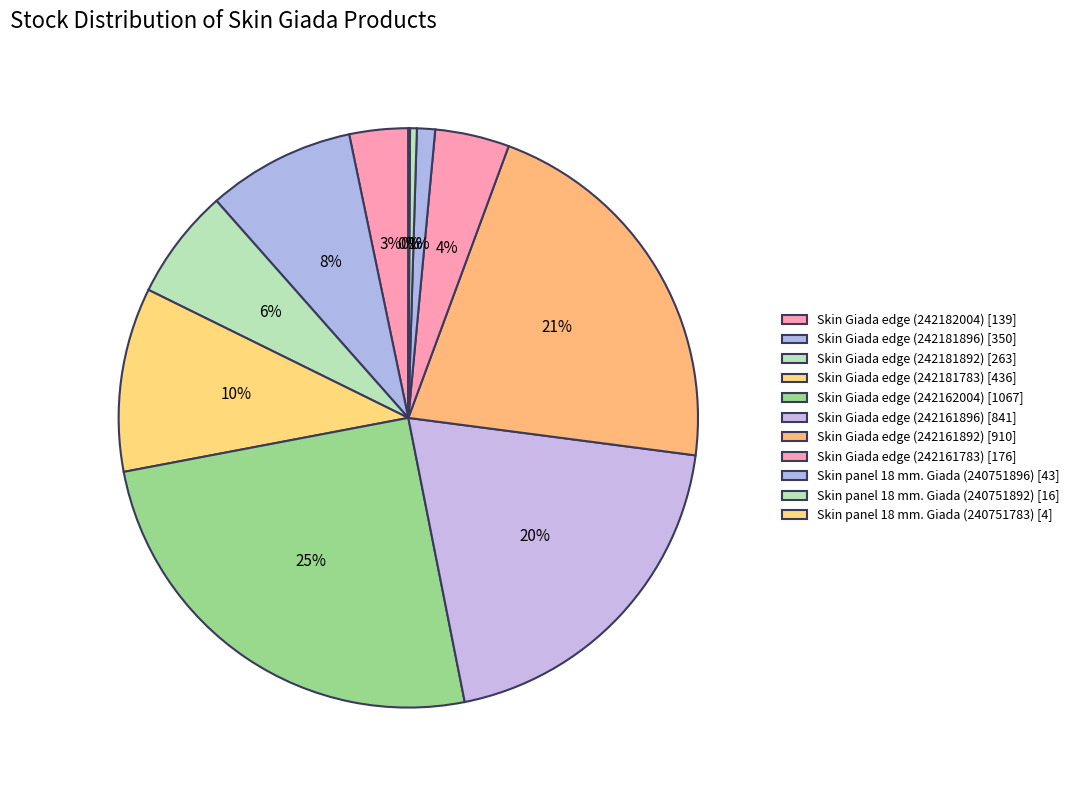

What is the total percentage of Skin Giada edge (242161892) and Skin Giada edge (242162004)?

46.6%